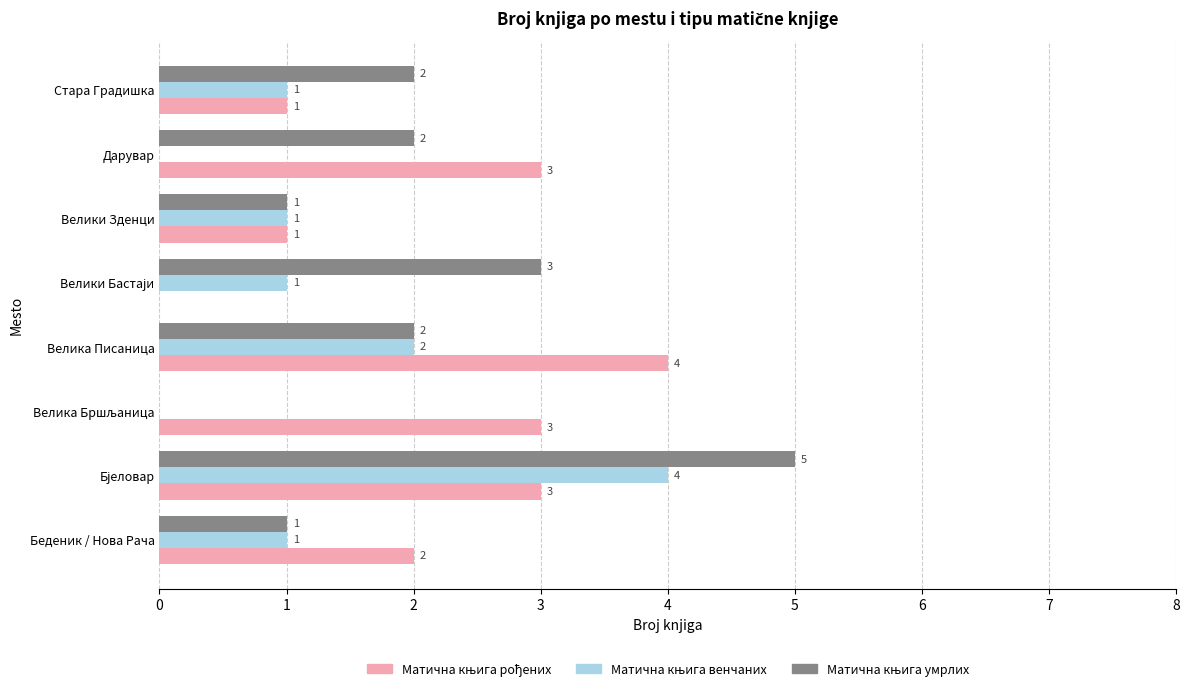

What is the maximum value shown in the chart?

5